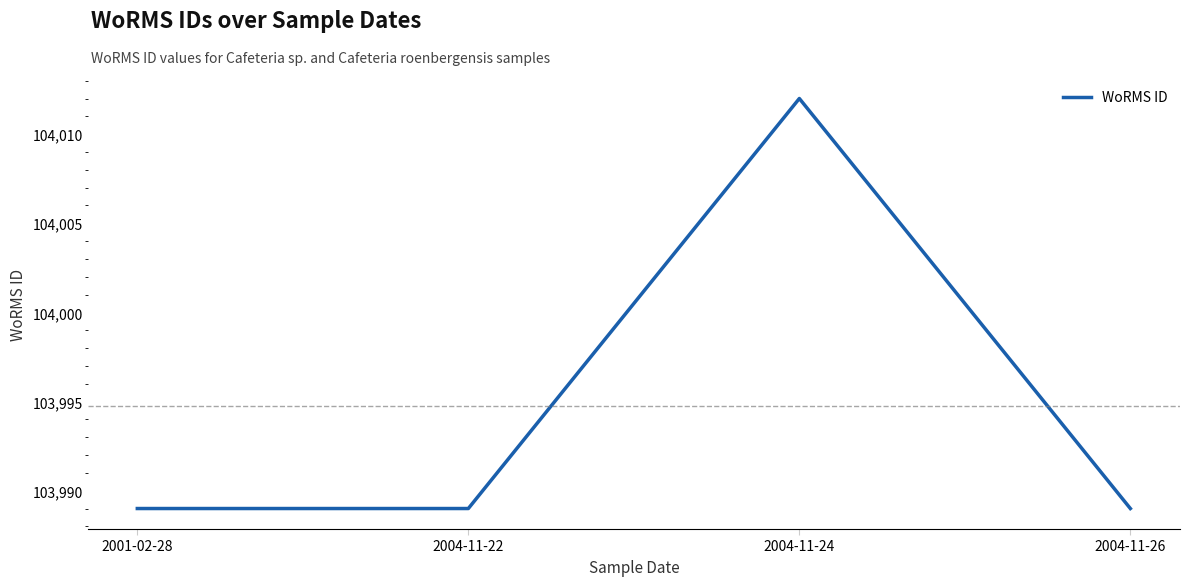

Which category has the highest value across all series?

2004-11-24